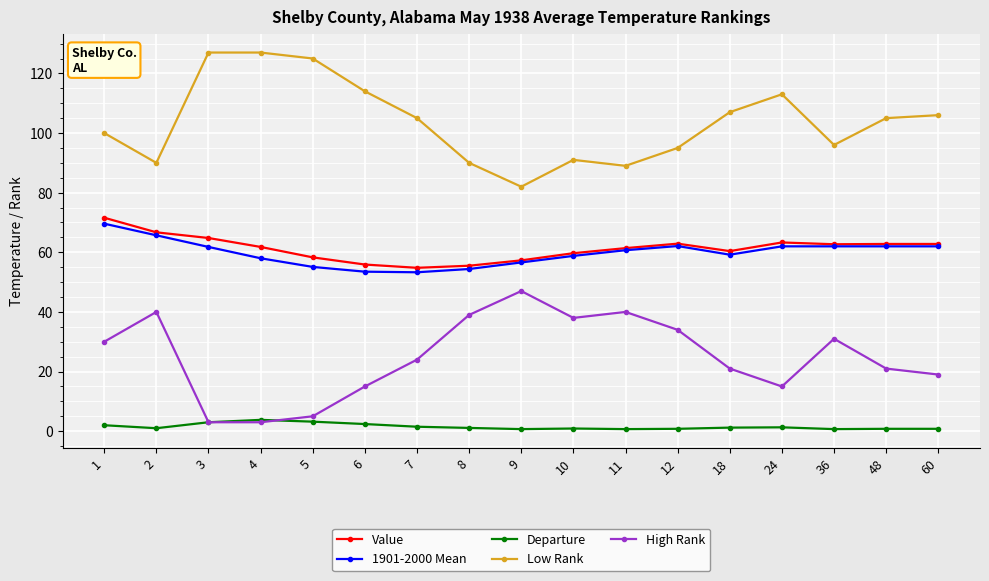

At which label is High Rank closest to 25?

7